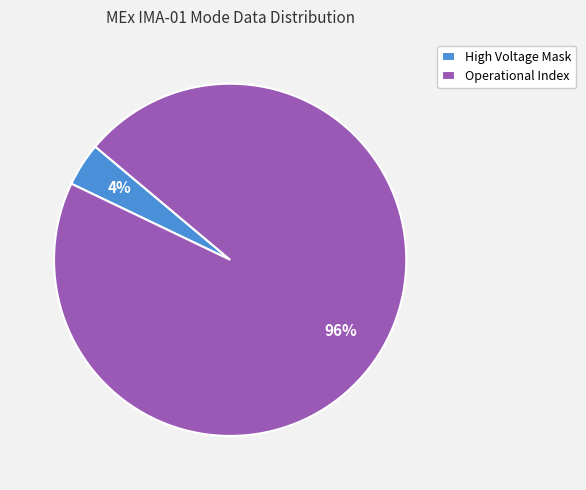

Is it true that High Voltage Mask is 12% of the pie?

False